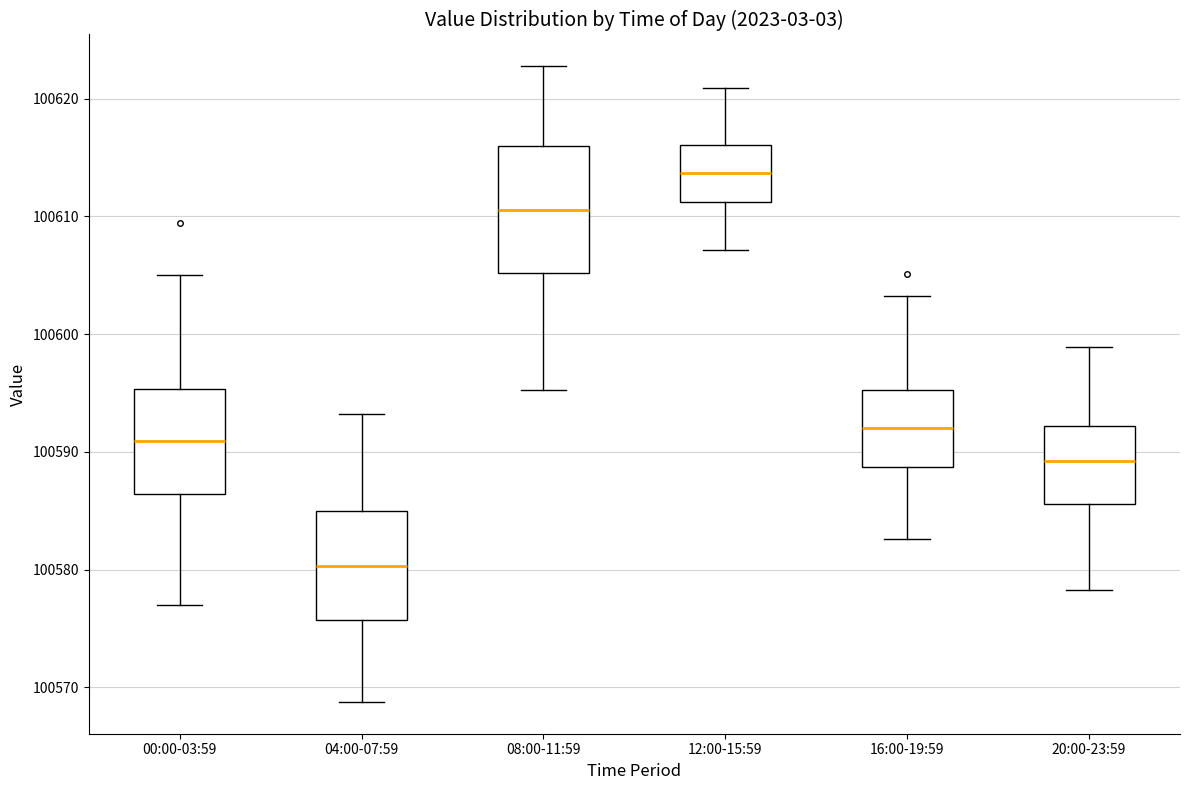

Where is the upper edge of the box for 20:00-23:59 on the y-axis? The values are not printed on the chart, so give them approximately, as read against the axis.

100592